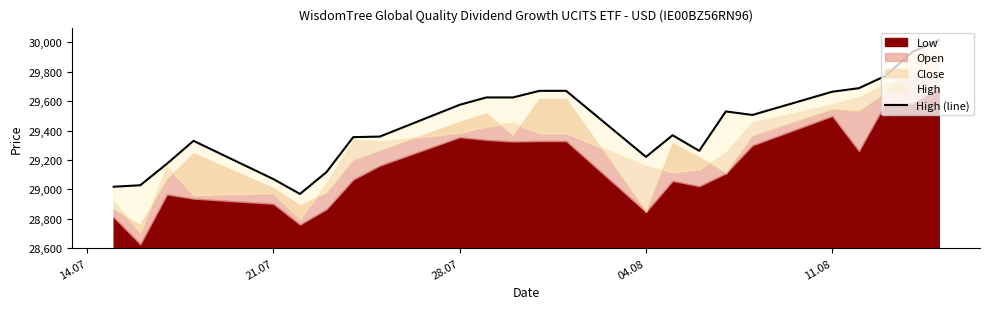

The value at 23 is 50882. True or false?

False